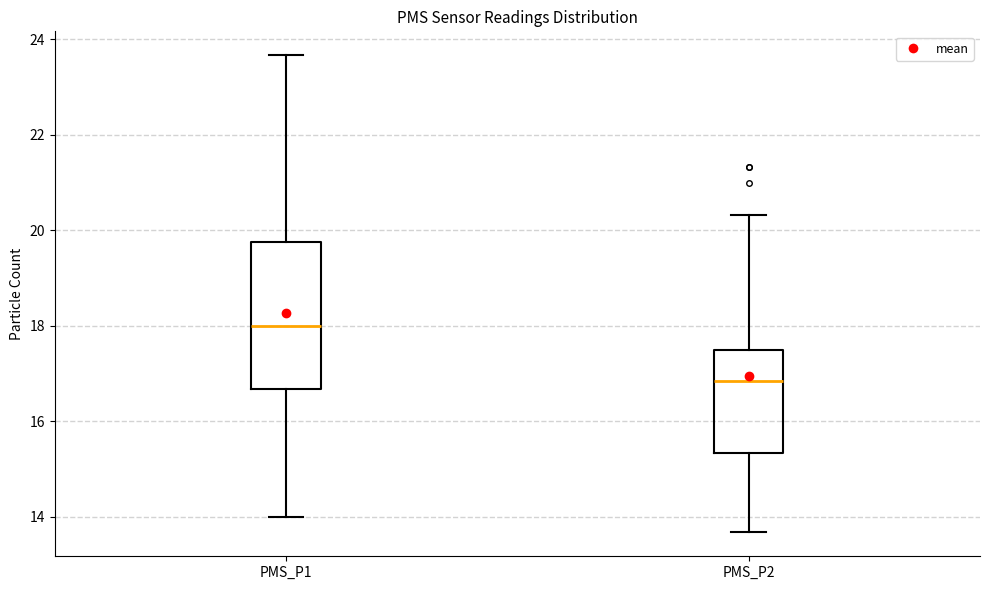

Which box has the highest median line?

PMS_P1